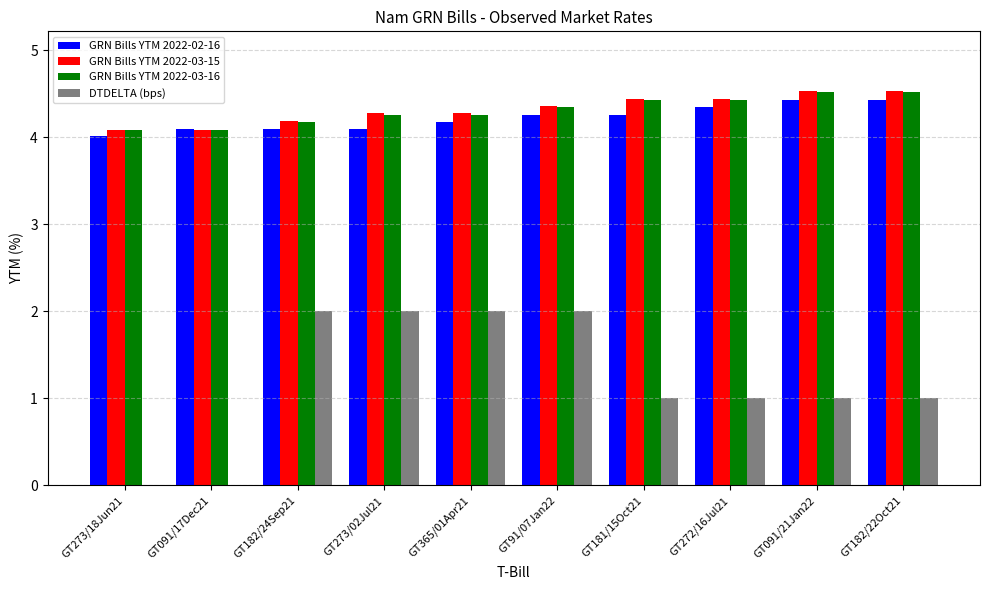

True or false: GRN Bills YTM 2022-03-15 has a value of 7.9 at GT182/22Oct21.

False